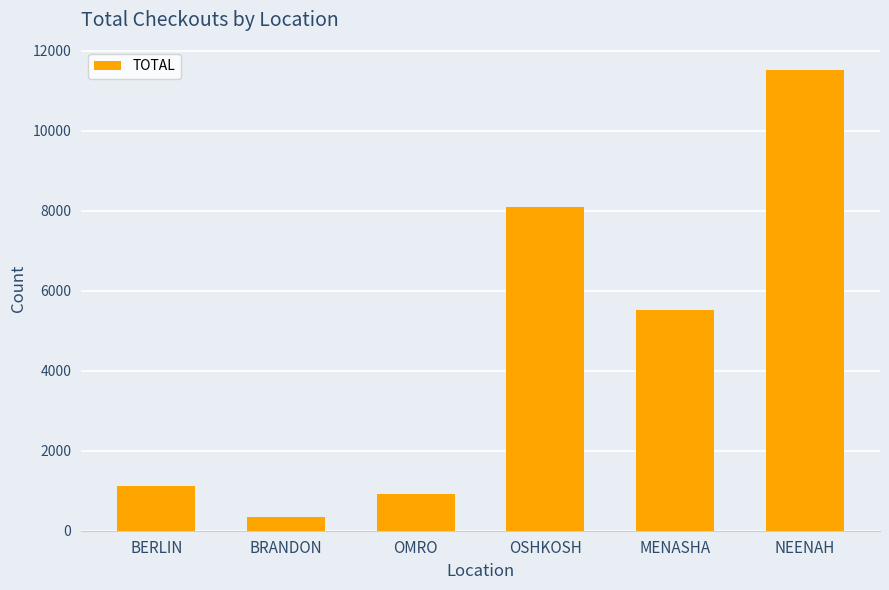

Reading right to left, what are all the values shown in this chart?

11523	5526	8092	924	339	1128